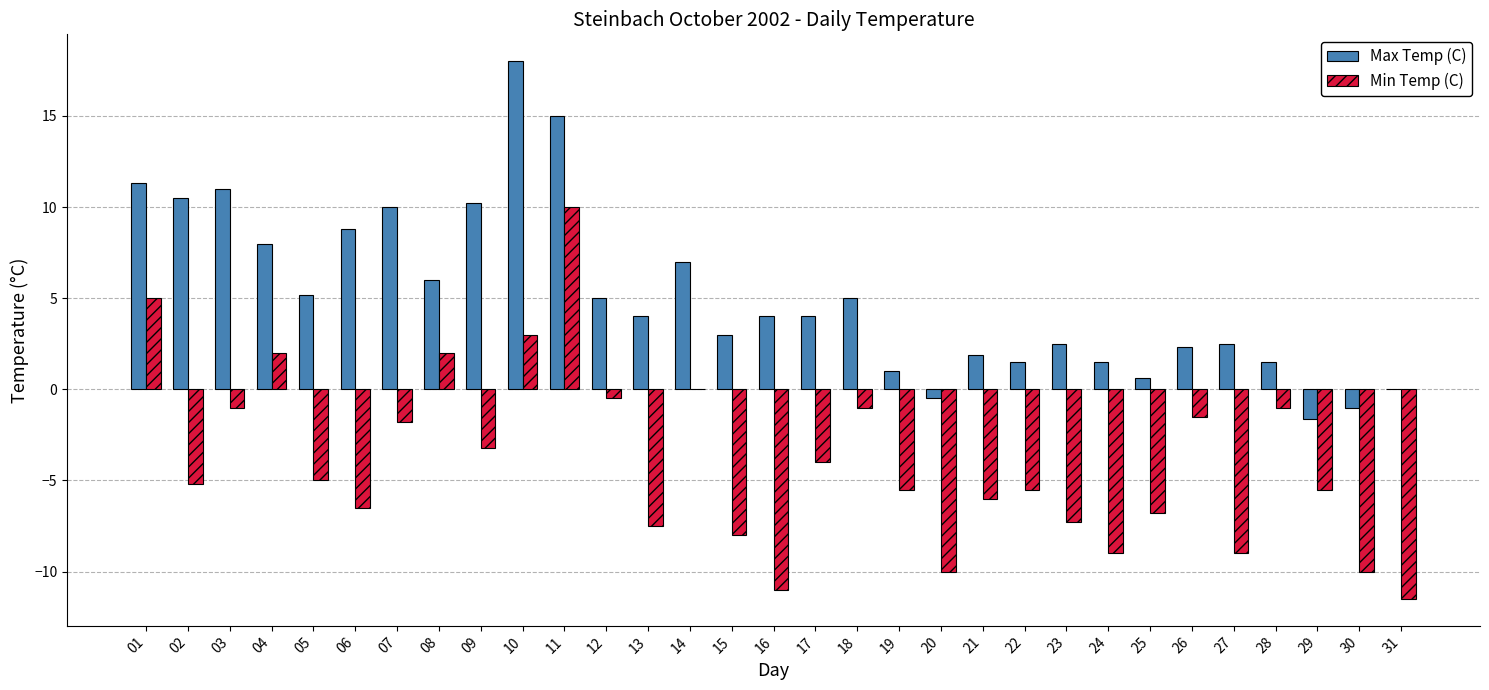

Between 11 and 29, which series saw the biggest shift?

Max Temp (C)